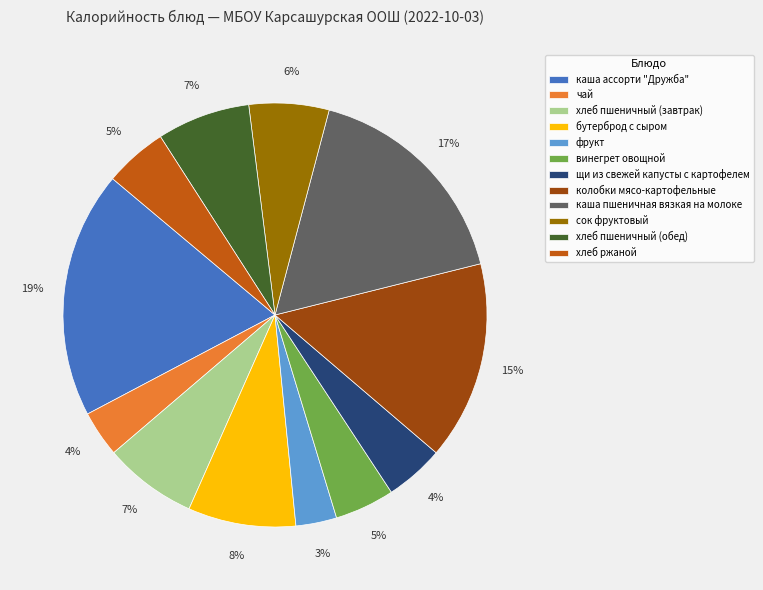

Which category has the biggest portion of the pie?

каша ассорти "Дружба"